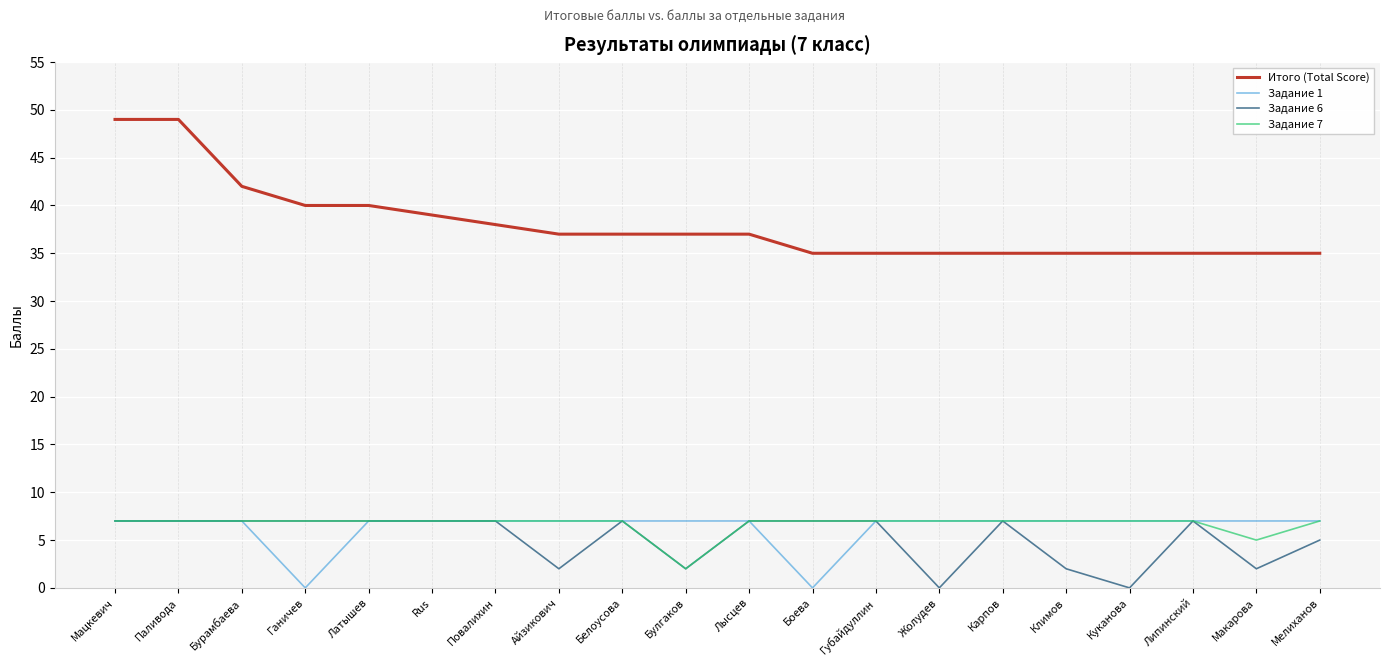

The Итого (Total Score) series shows 63 at Макарова. True or false?

False